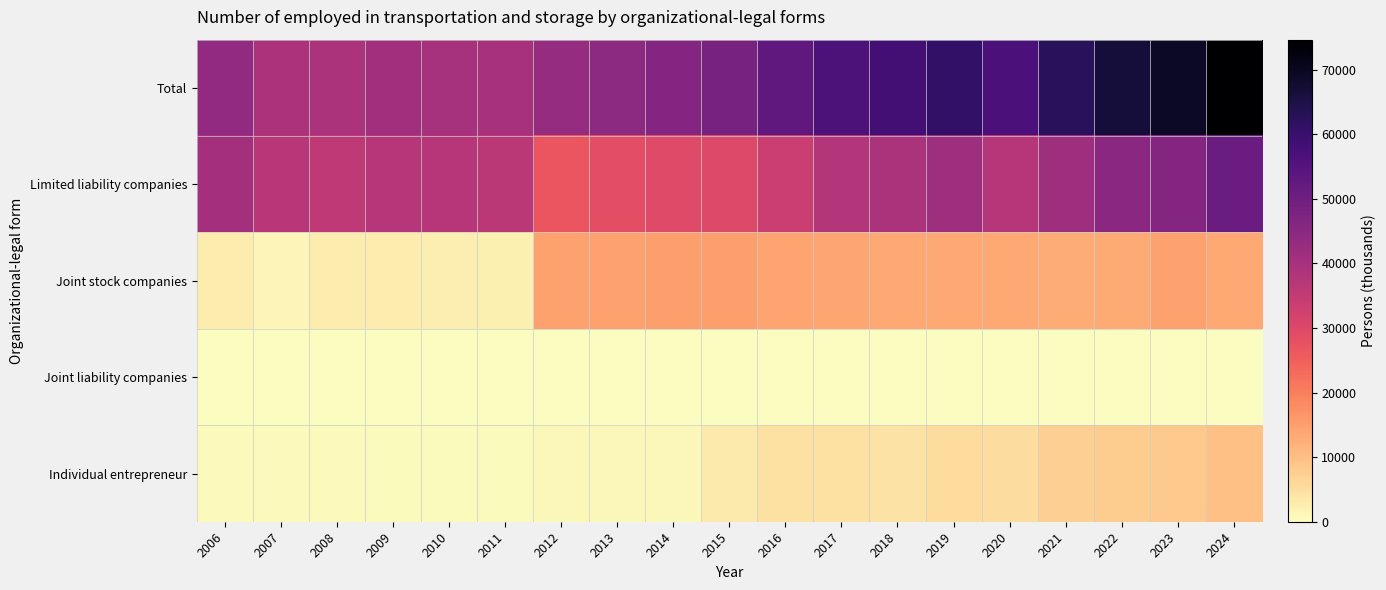

How many distinct data groups are displayed?

5